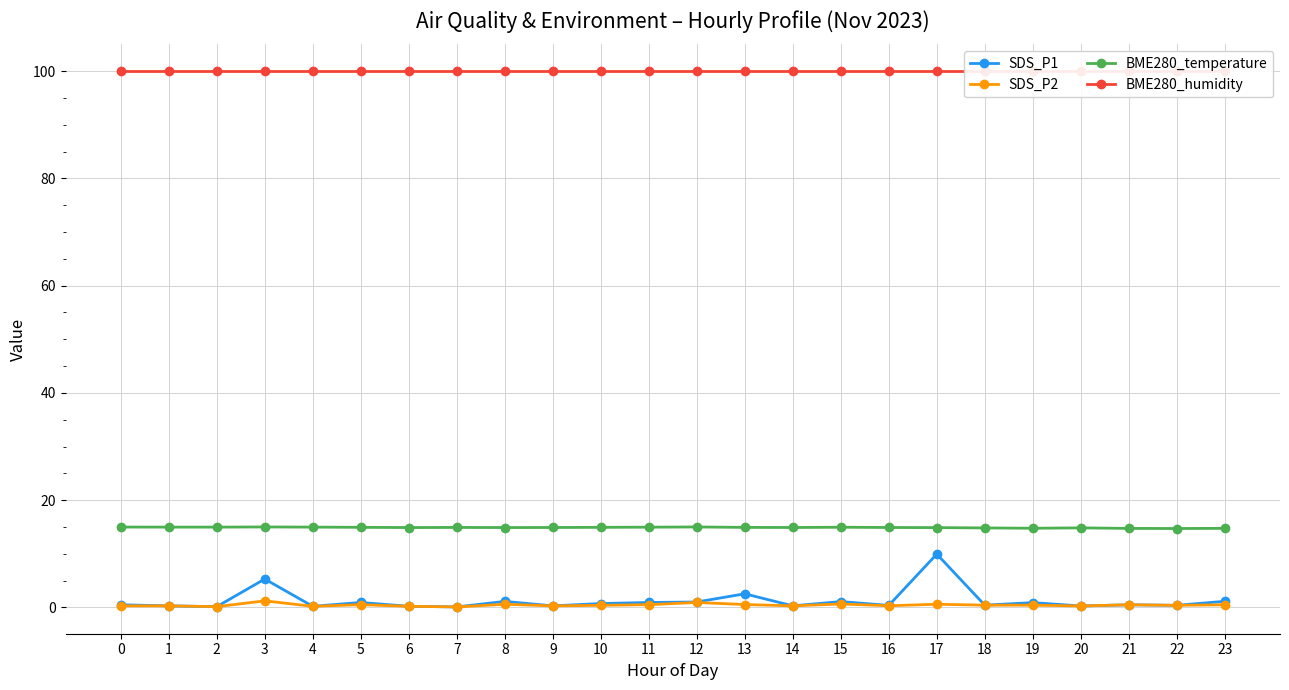

What is the spread (max minus min) of values at 18?

99.6